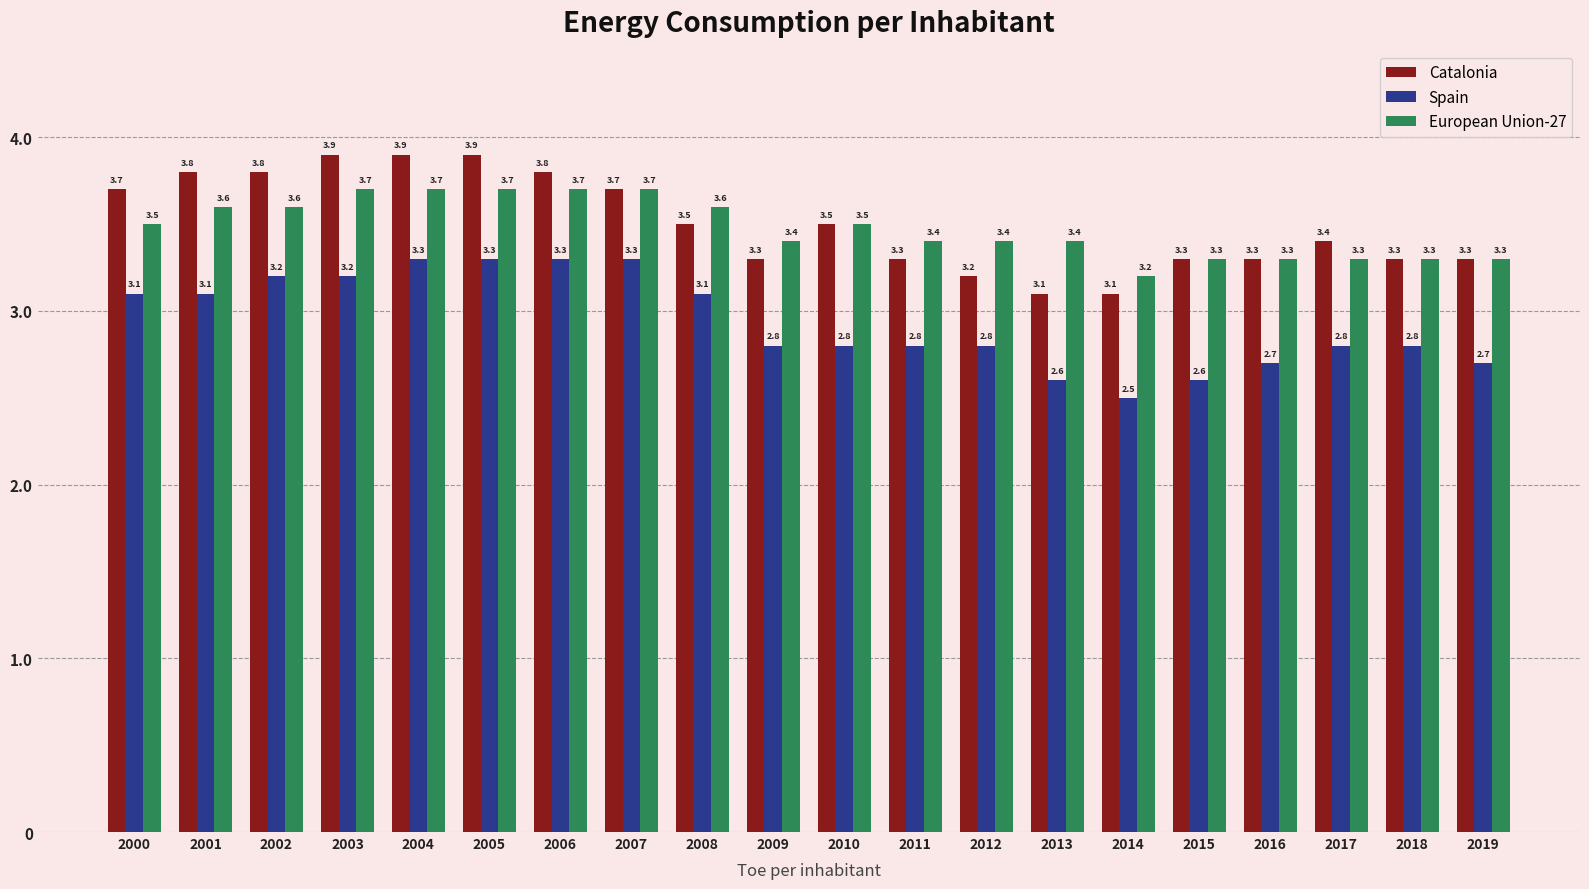

The value of European Union-27 at 2001 is 3.6. True or false?

True